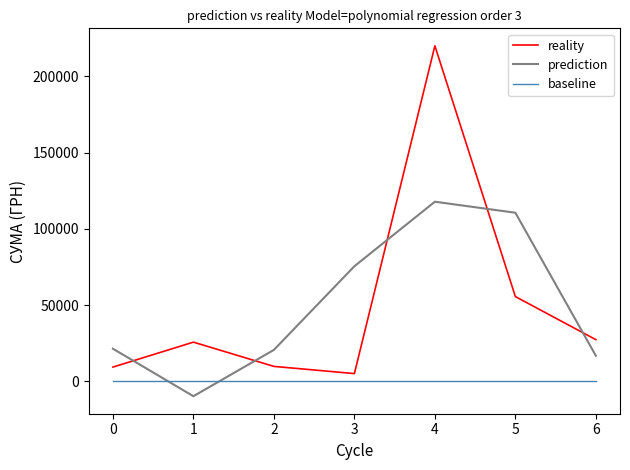

Where does the prediction series first go above 21444?

0